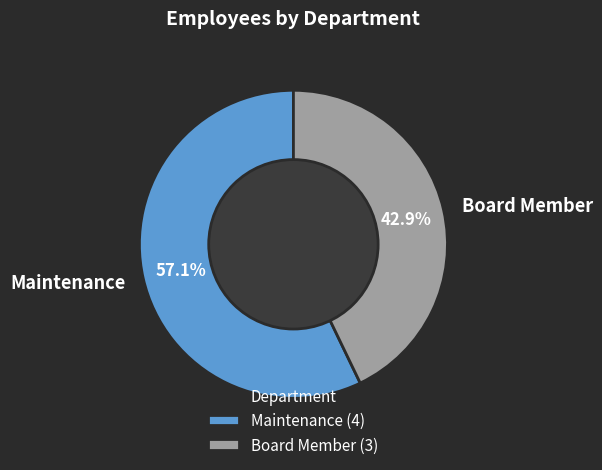

The Board Member slice represents 36% of the pie. True or false?

False